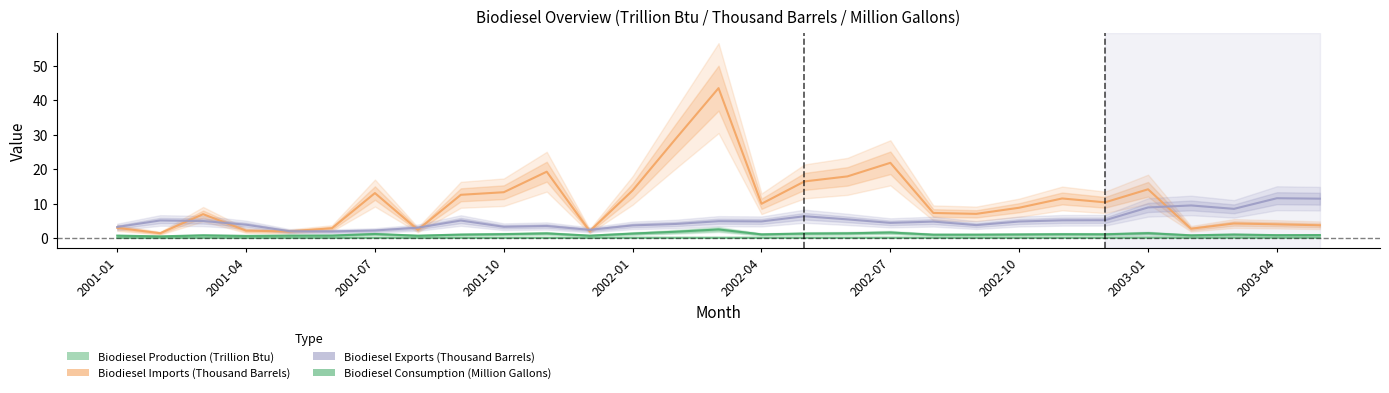

Does the chart have visible grid lines?

No